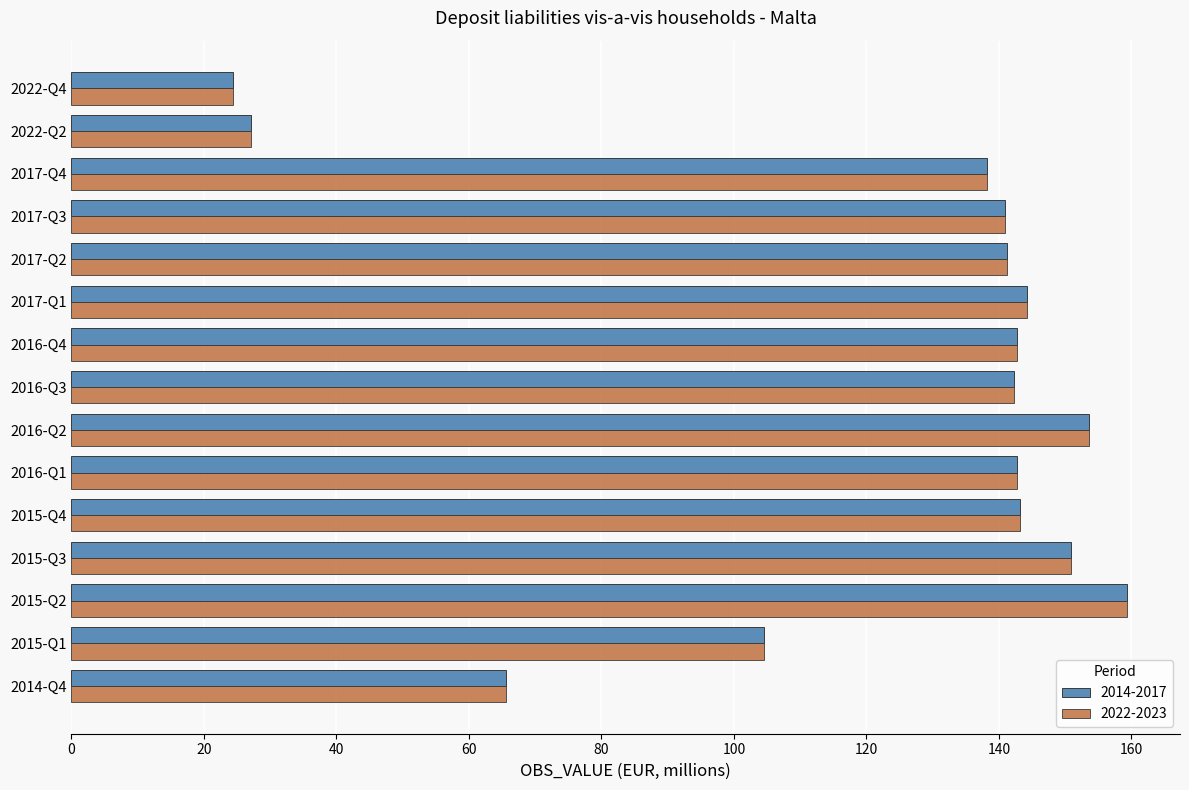

What is the maximum value for 2022-2023?

159.4